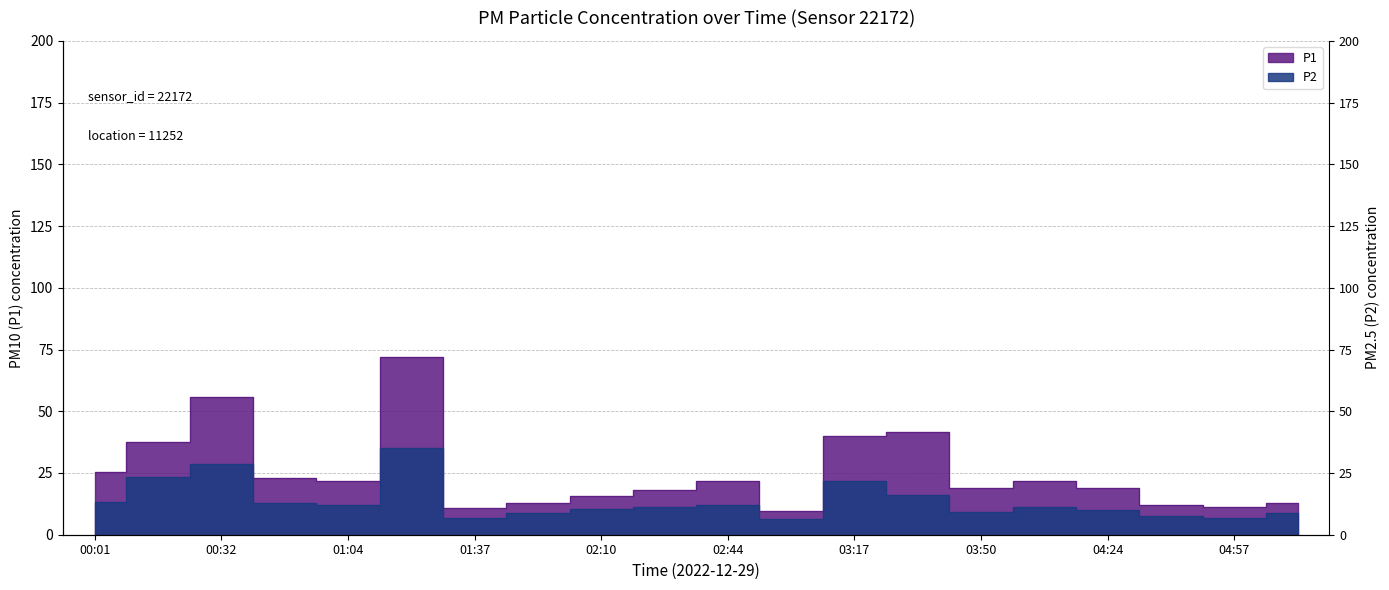

What are all the series names shown in the legend?

P1, P2